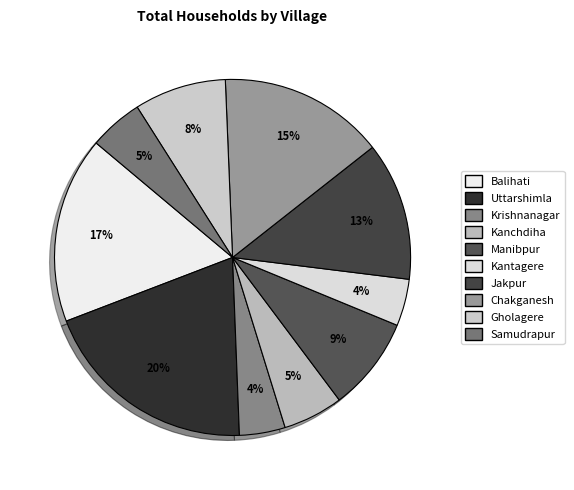

How many segments does this pie chart have?

10